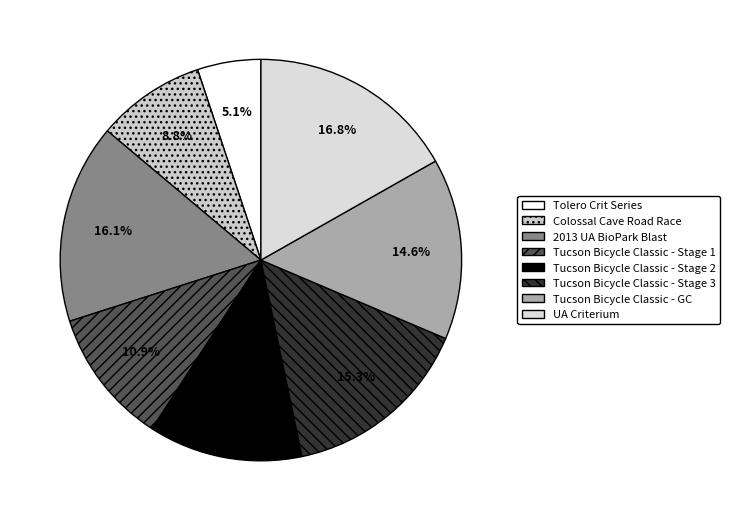

What is the ratio of the value at 2013 UA BioPark Blast to the value at Tolero Crit Series?

3.1